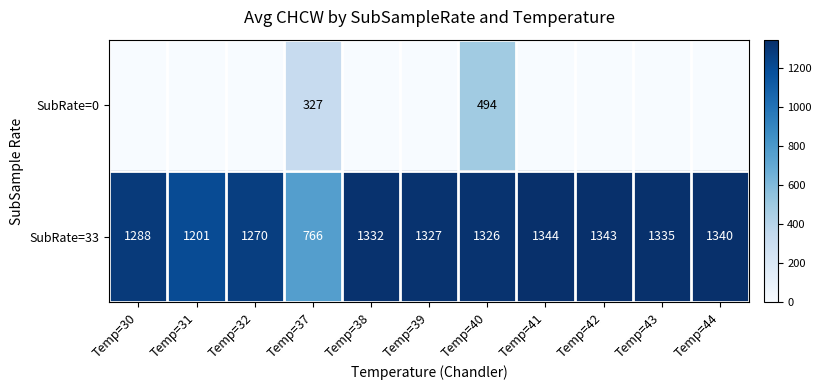

What is the lowest value of the SubRate=33 series?

766